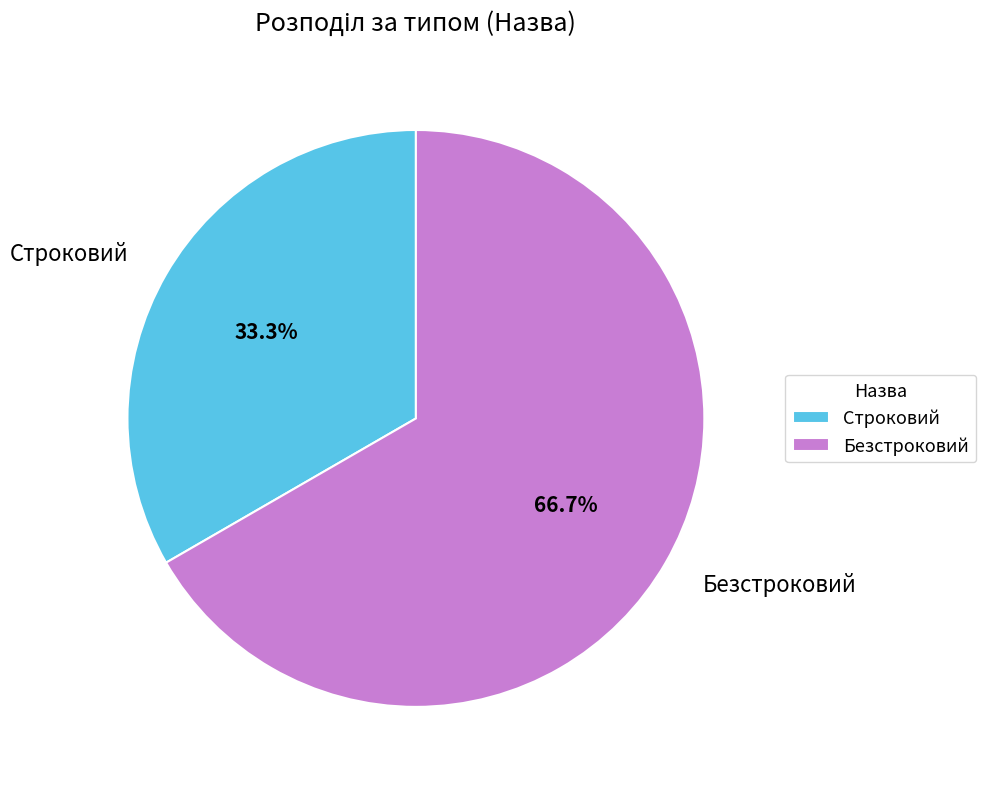

Rank the categories by value from lowest to highest.

Строковий, Безстроковий